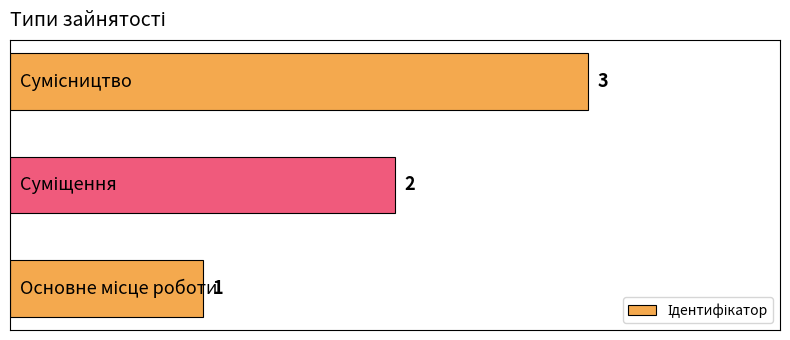

What is the sum of all values?

6